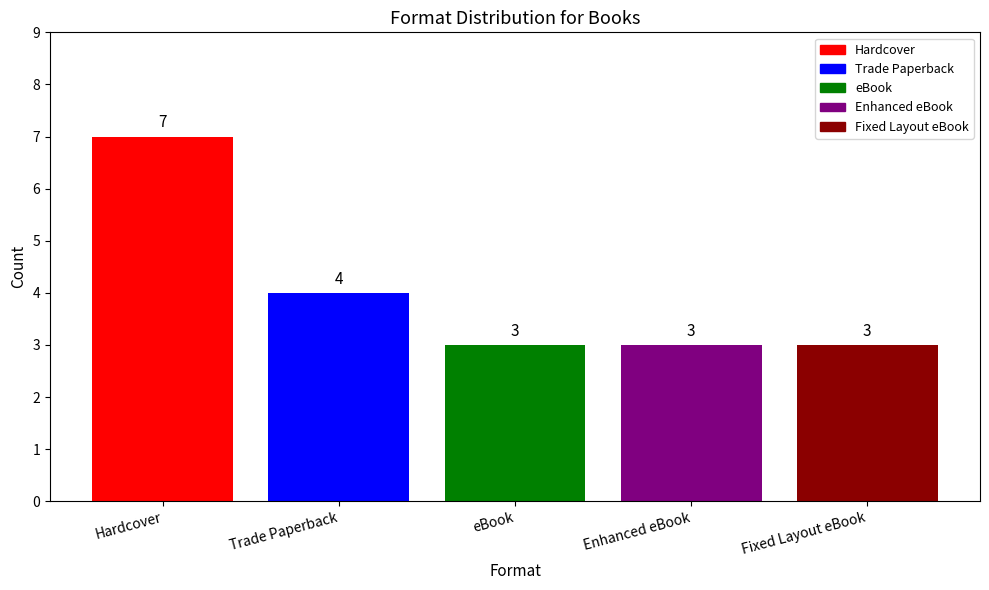

What is the approximate value at eBook?

3